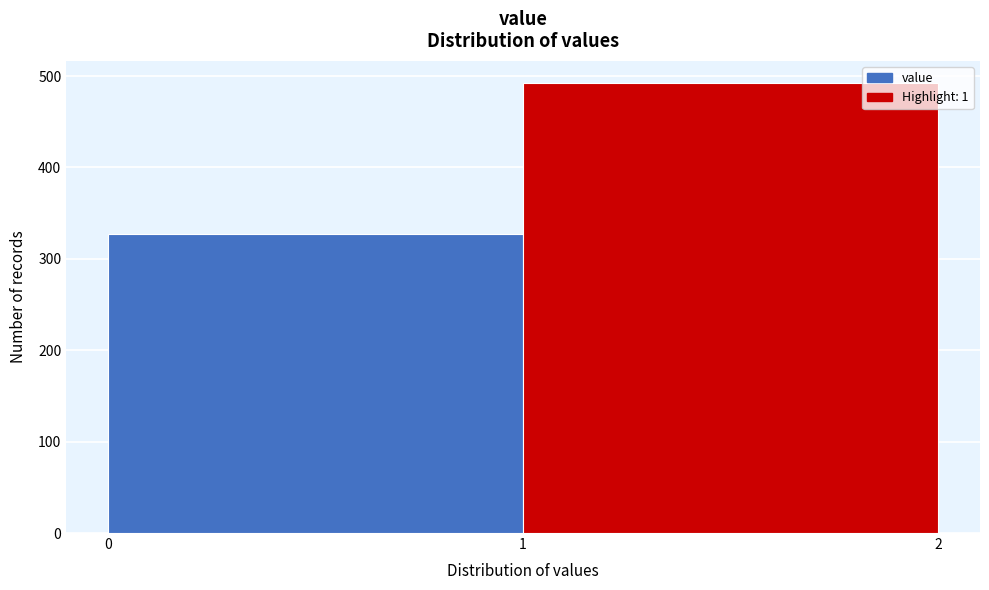

Reading left to right, transcribe this chart: for each bar, give the range it covers on the x-axis and its height. The values are not printed on the chart, so give them approximately, as read against the axis.

0 to 1: 330
1 to 2: 490